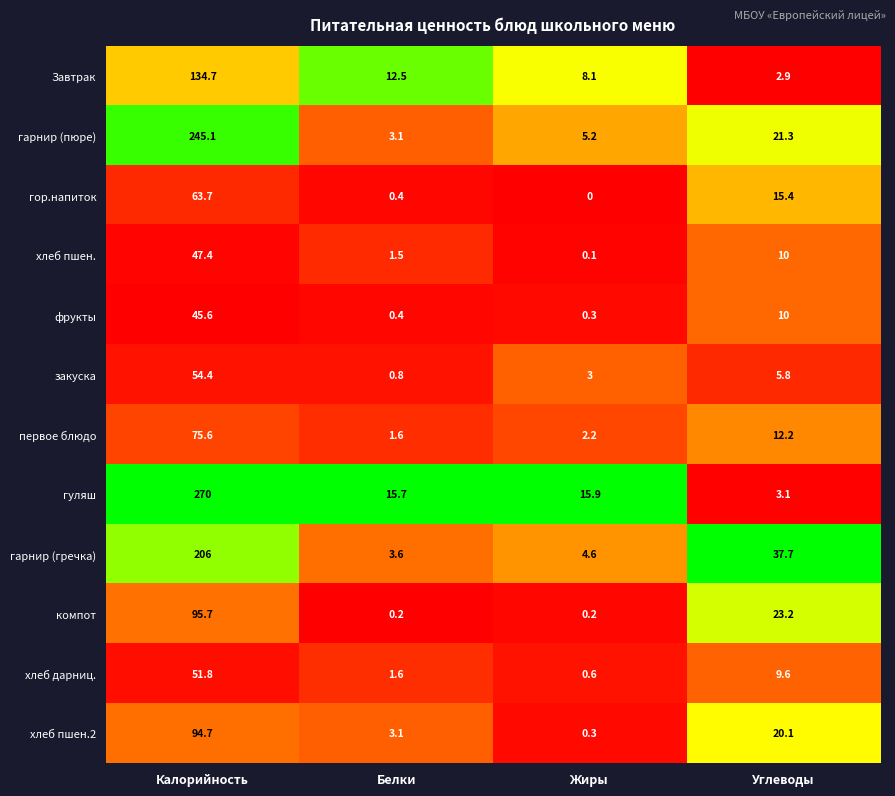

At which category is the sum across all series the highest?

Калорийность